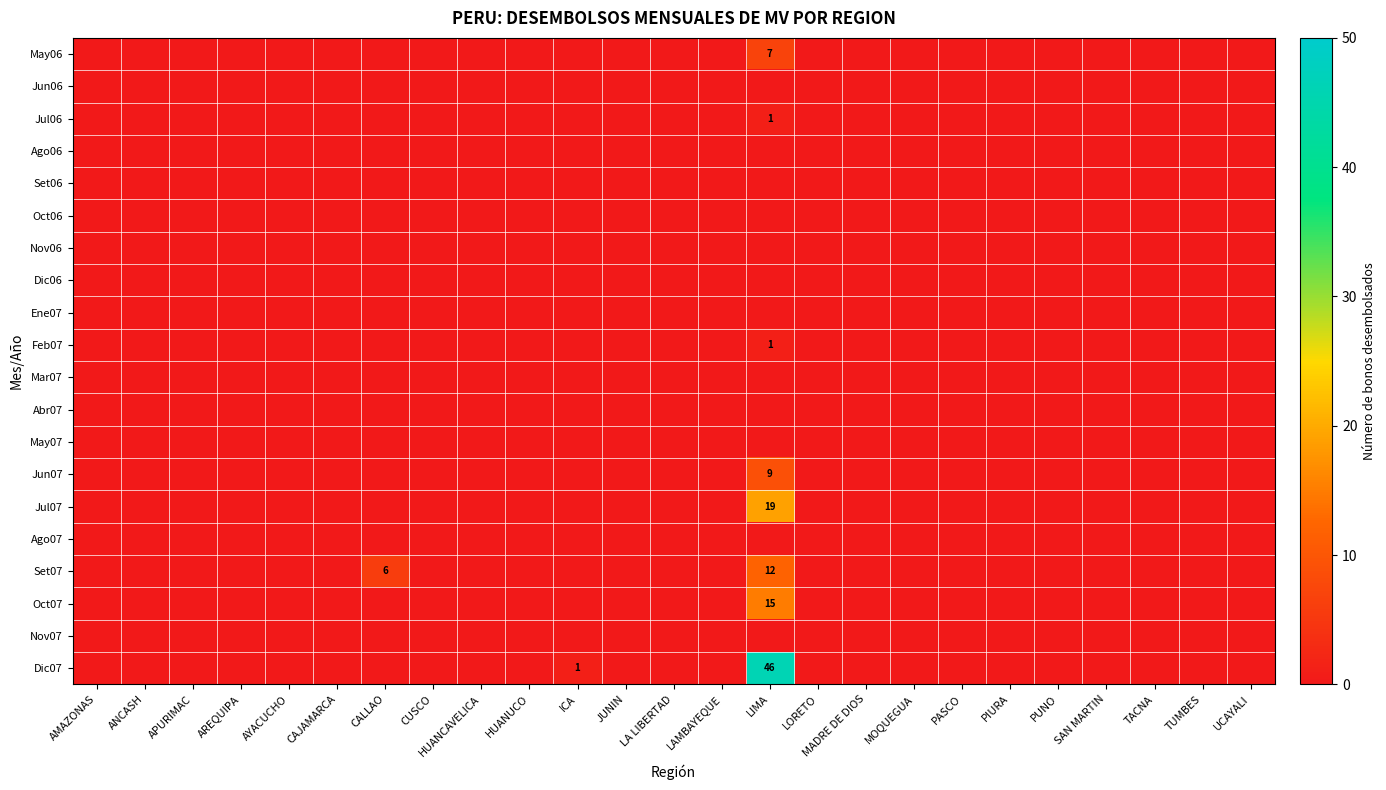

What is the difference between the maximum and minimum values in the Dic07 series?

46